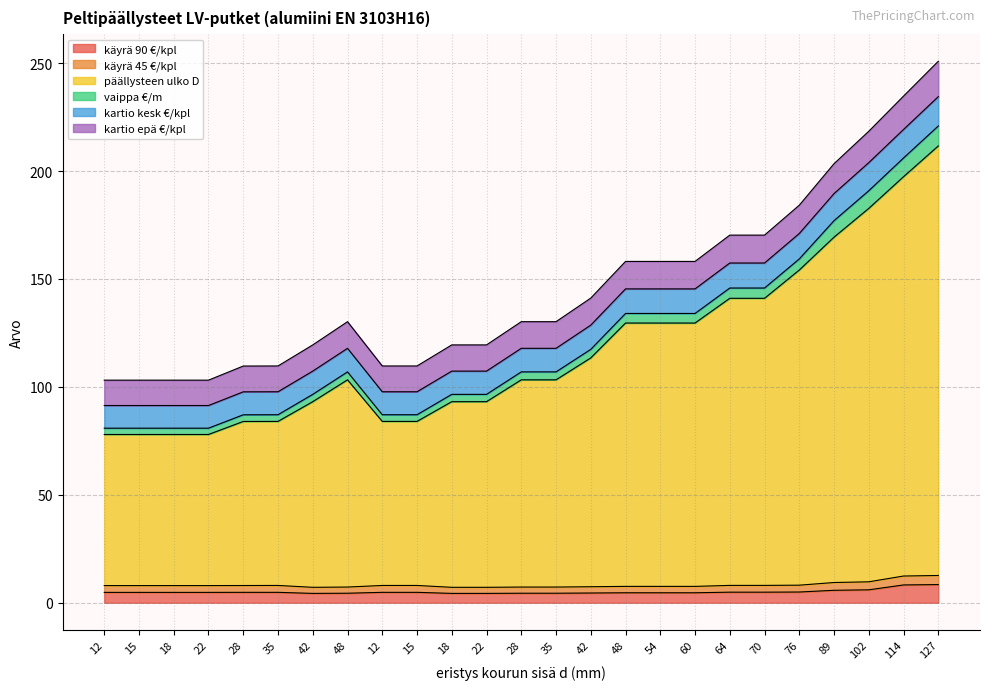

What is the minimum value shown in the chart?

4.3